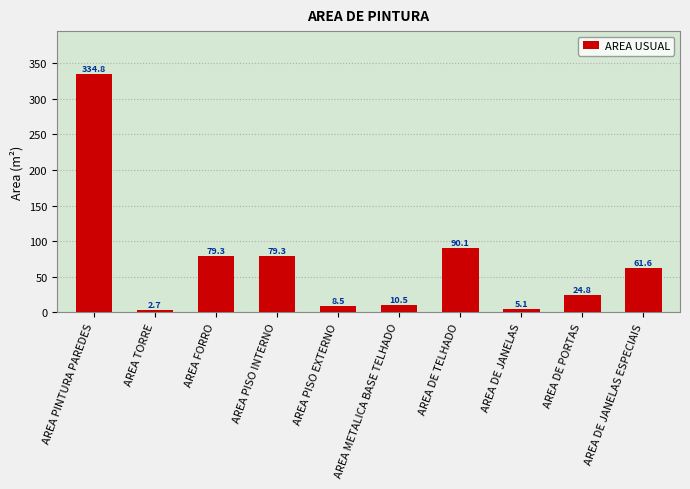

What is the smallest value displayed?

2.7